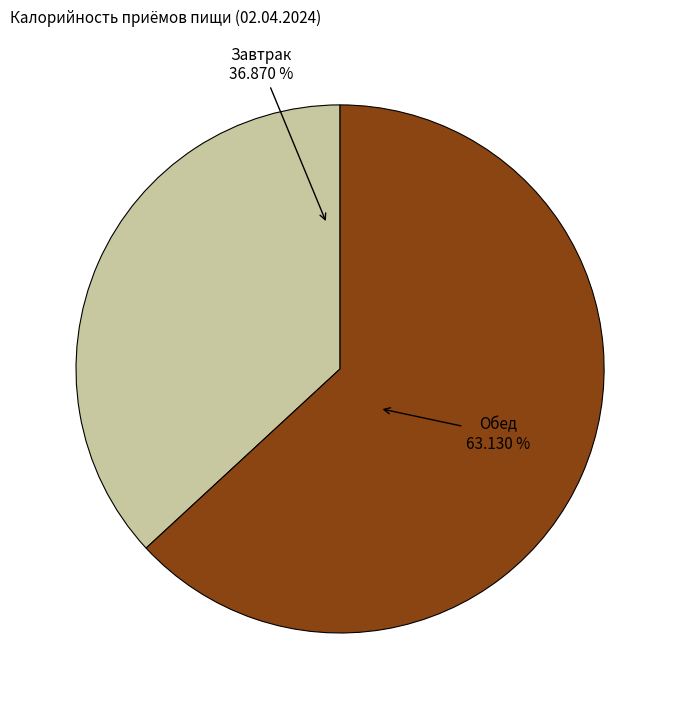

To the nearest percent, what is the difference between the largest and smallest slice percentages?

26%